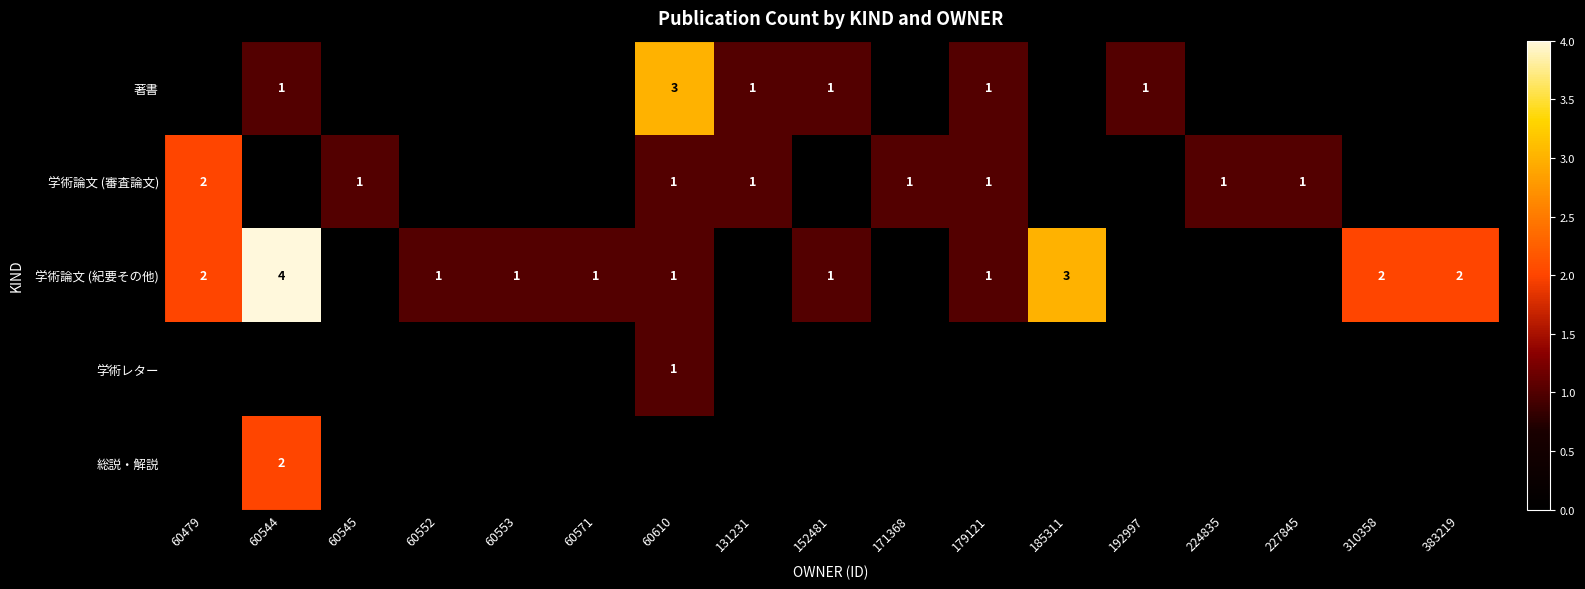

What is the sum of the 学術論文 (紀要その他) values at 60544 and 152481?

5